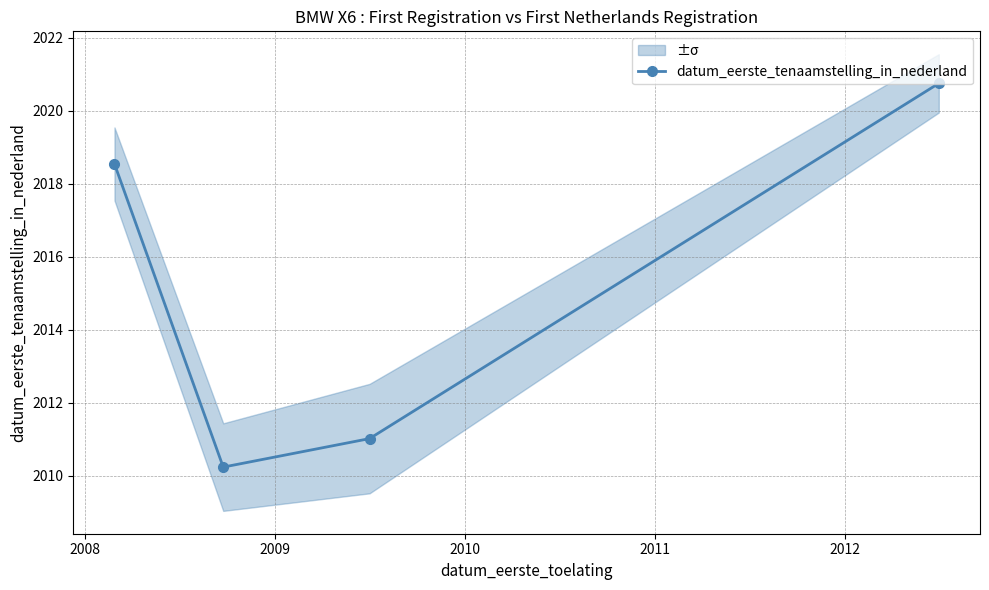

In datum_eerste_tenaamstelling_in_nederland, how many points are lower than both neighbors (excluding endpoints)?

1